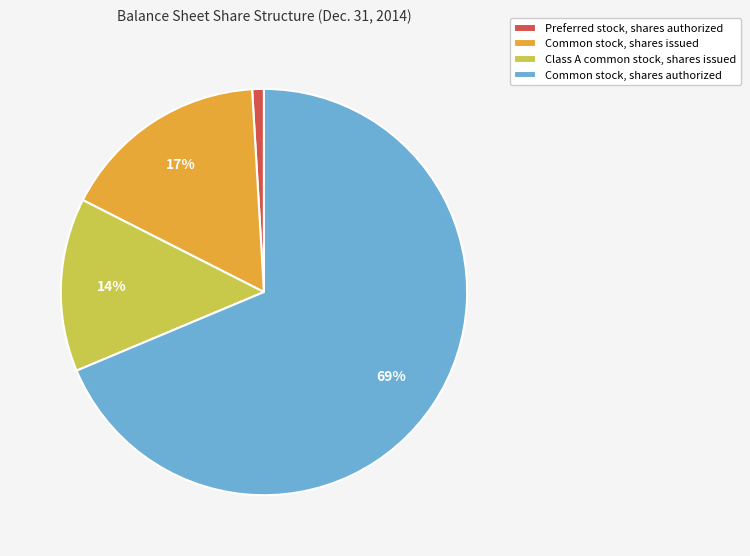

To the nearest percent, what percentage of the pie is Common stock, shares issued?

17%